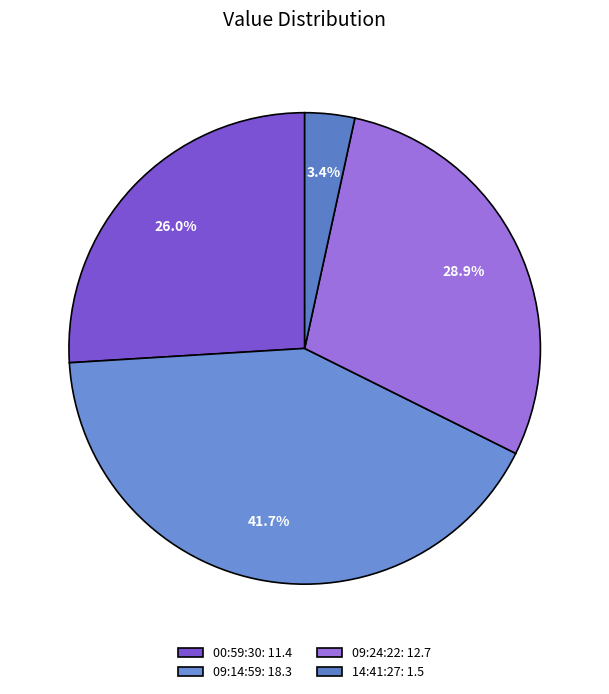

What is the largest slice in the pie chart?

09:14:59: 18.3